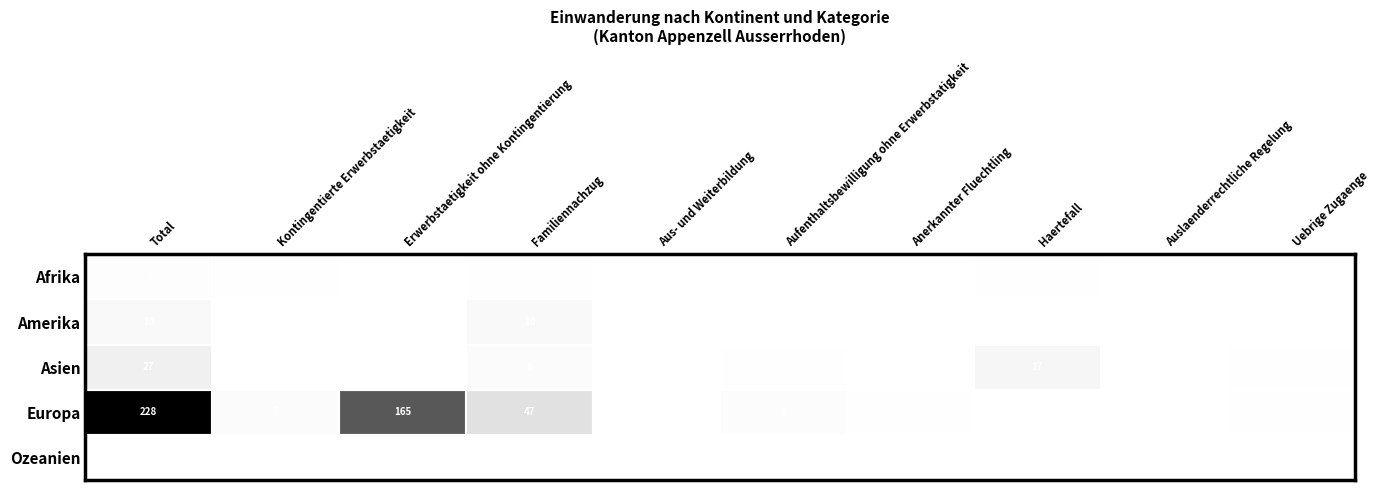

What is the greatest value displayed?

228